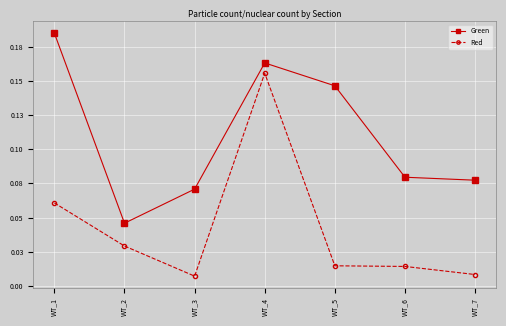

List the series in order of their peak value, highest first.

Green, Red